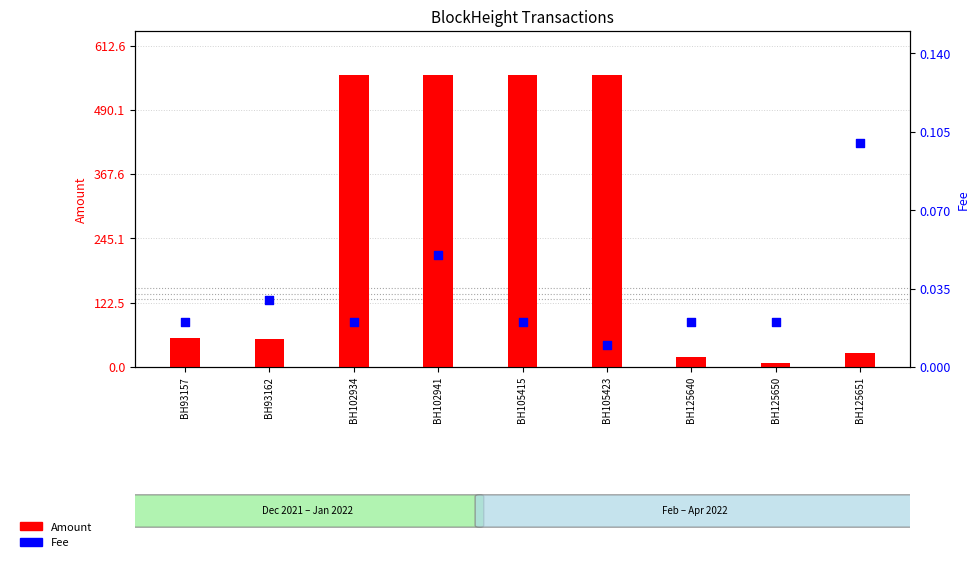

Which series contains the highest Y value?

Amount